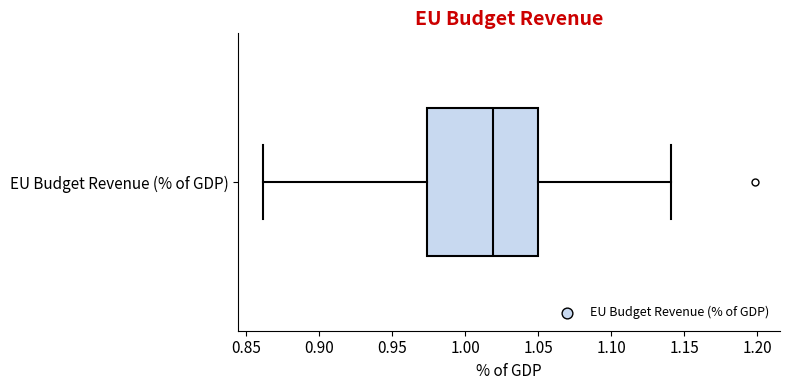

Read this box plot against the x-axis: the position of the median line, the range covered by the box, and the ends of both whiskers. The values are not printed on the chart, so give them approximately, as read against the axis.

median 1.020, box 0.975 to 1.050, whiskers 0.860 to 1.140